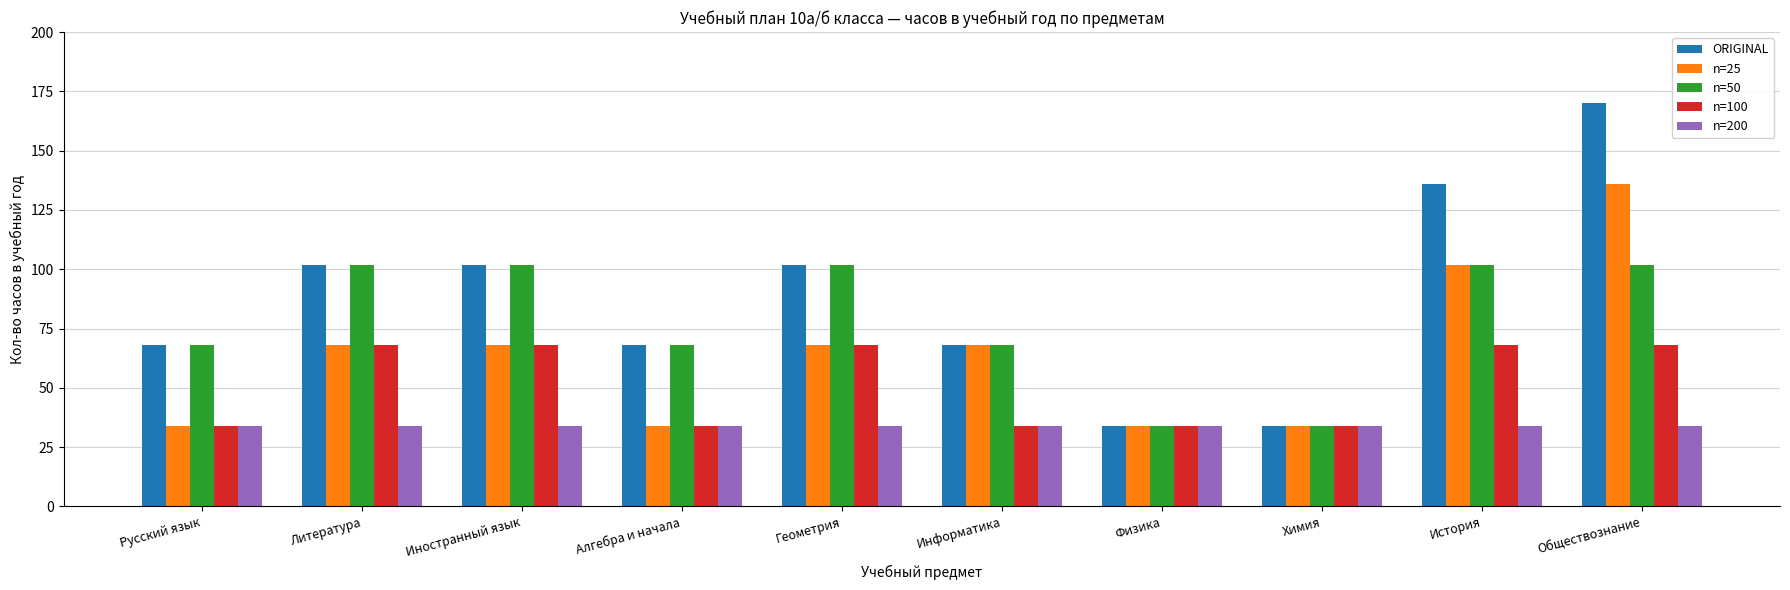

What value does the n=100 series have at Геометрия?

68